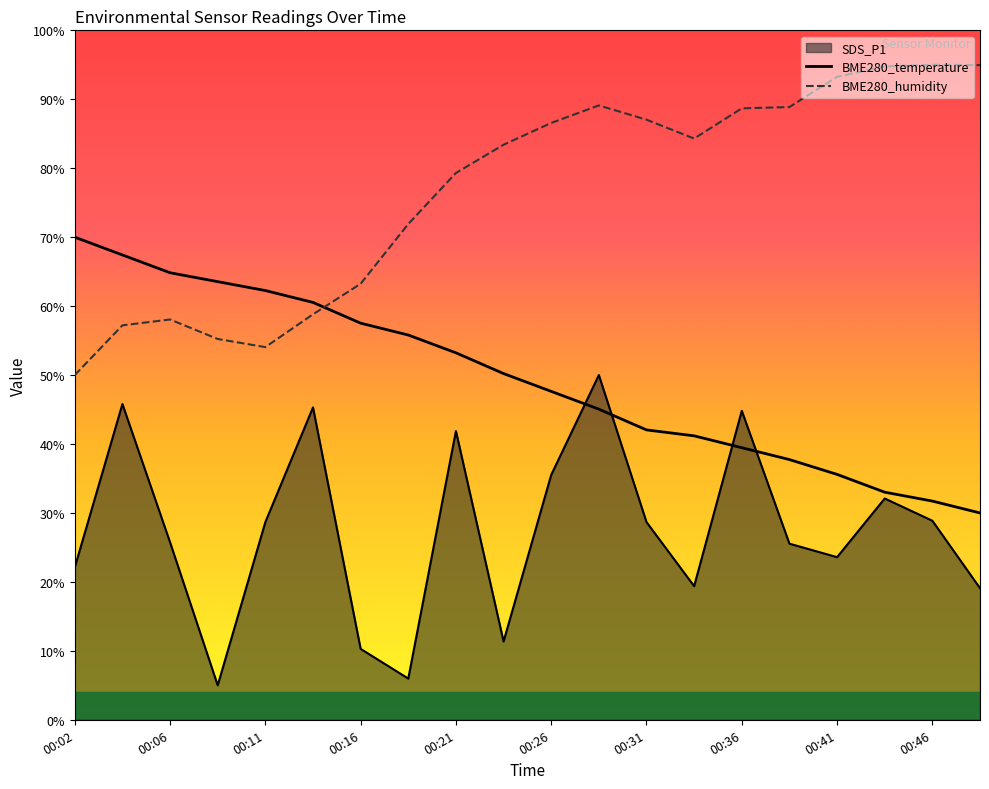

How many intersections are there between BME280_temperature and BME280_humidity?

1